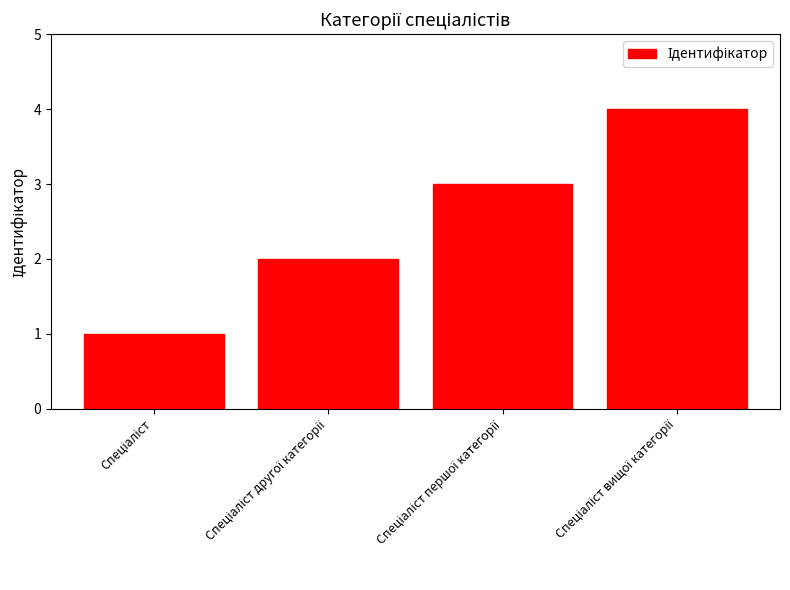

What is the difference between the maximum and minimum values?

3